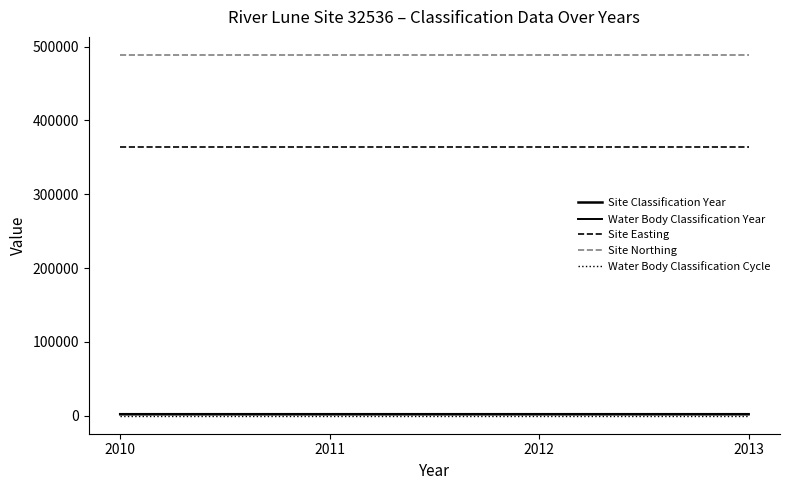

What is the value of the Water Body Classification Year point at the 3rd from the left?

2011